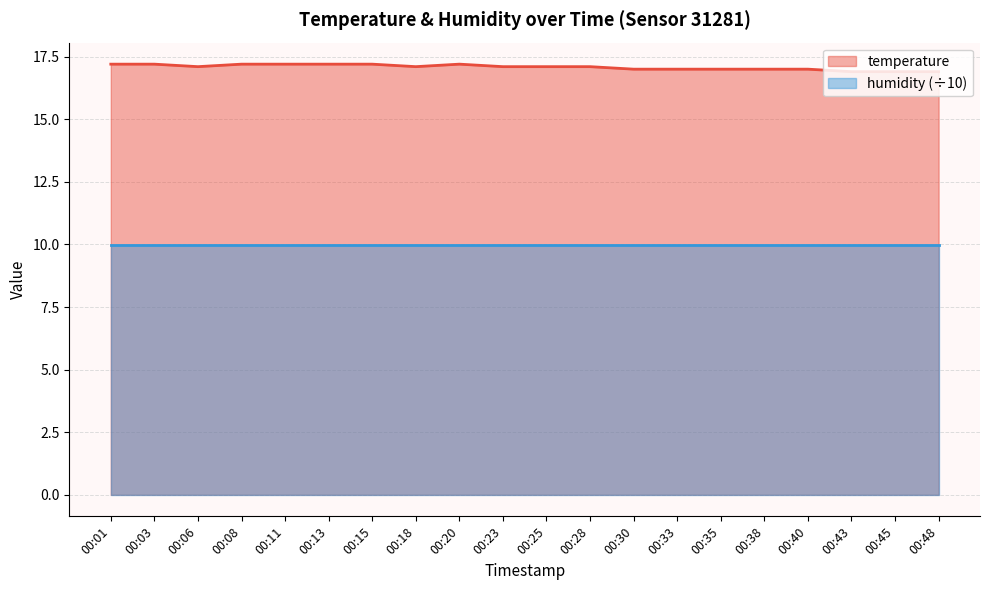

Is it true that the value at 00:18 is 17.1?

True